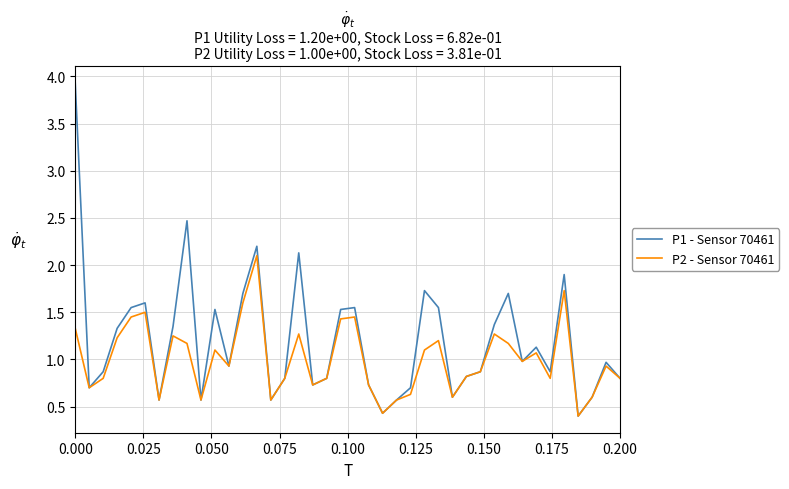

How many categories are shown in the chart?

40